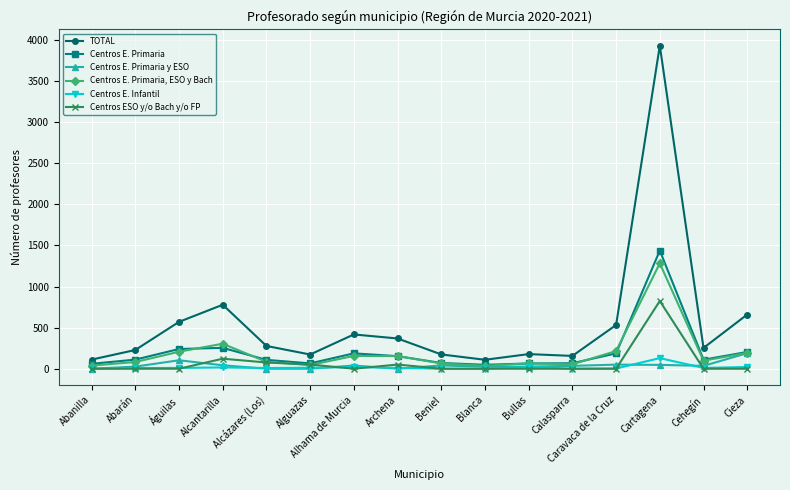

List the series in order of their peak value, lowest first.

Centros E. Infantil, Centros E. Primaria y ESO, Centros ESO y/o Bach y/o FP, Centros E. Primaria, ESO y Bach, Centros E. Primaria, TOTAL